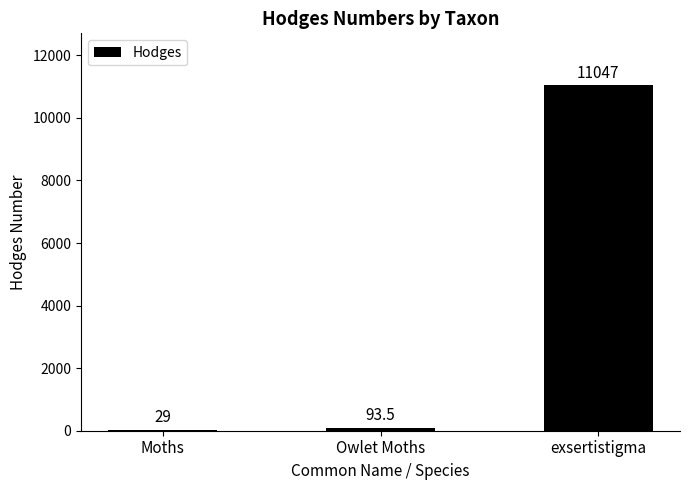

Is it true that the value at exsertistigma is 11047.0?

True